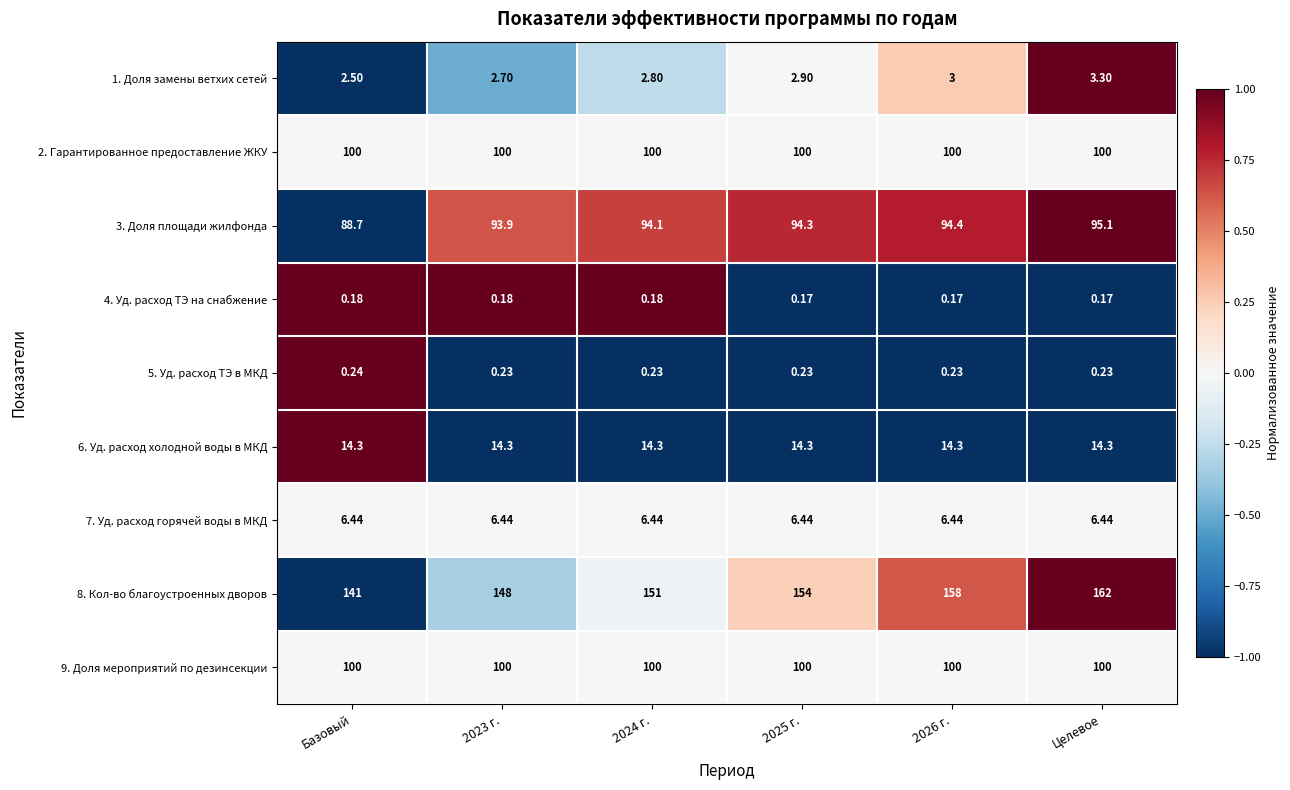

How many data points in 3. Доля площади жилфонда are less than 94?

2